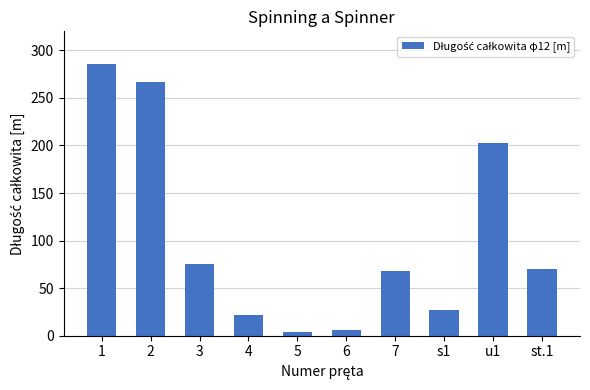

Which has a higher value, 3 or u1?

u1